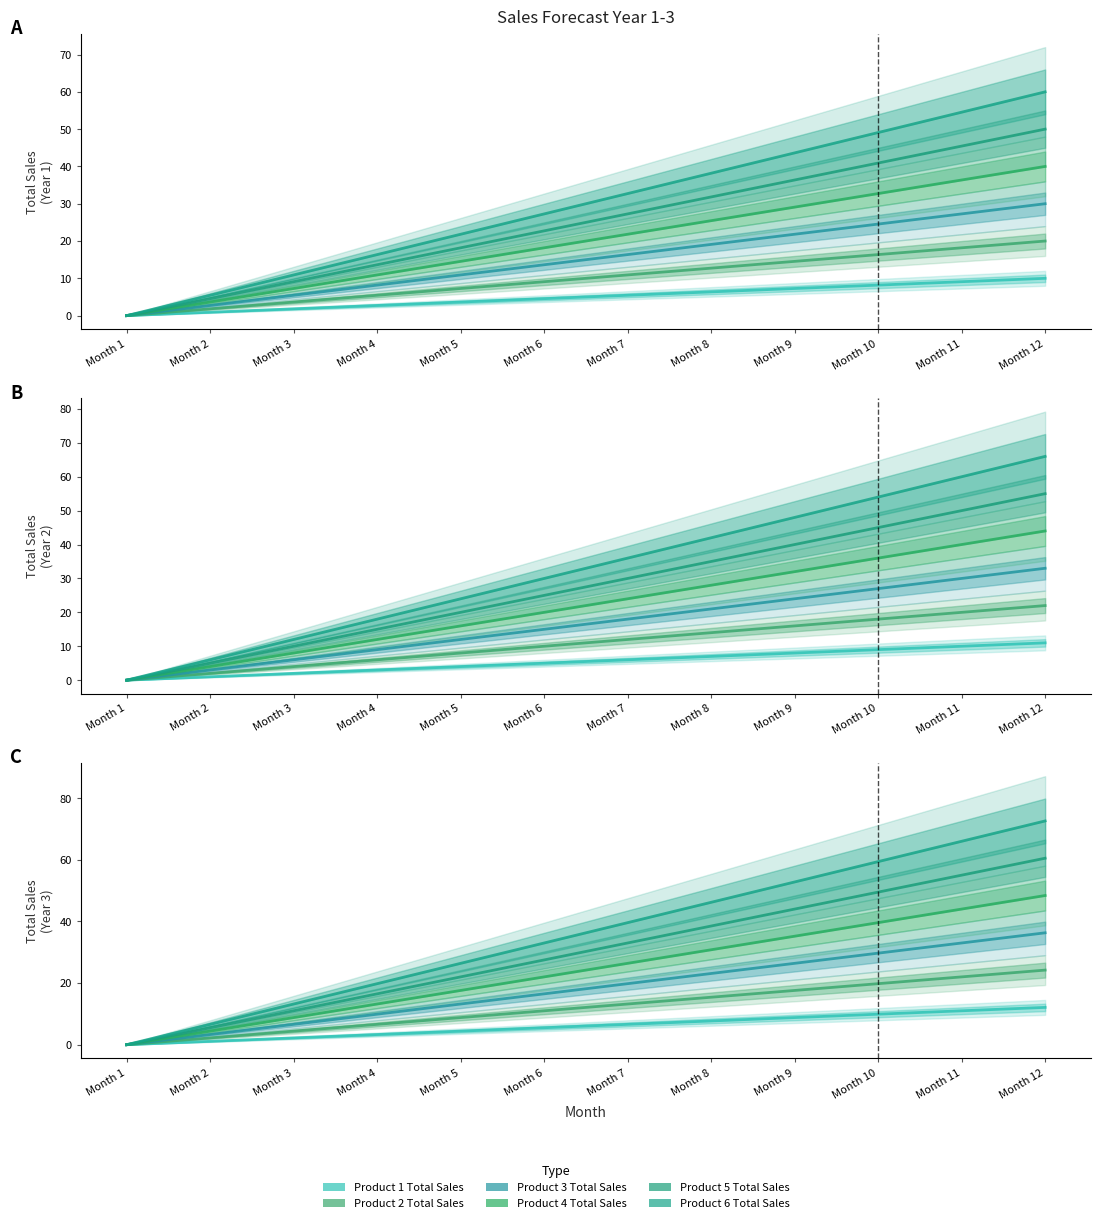

Does the chart display data point markers on the line(s)?

No